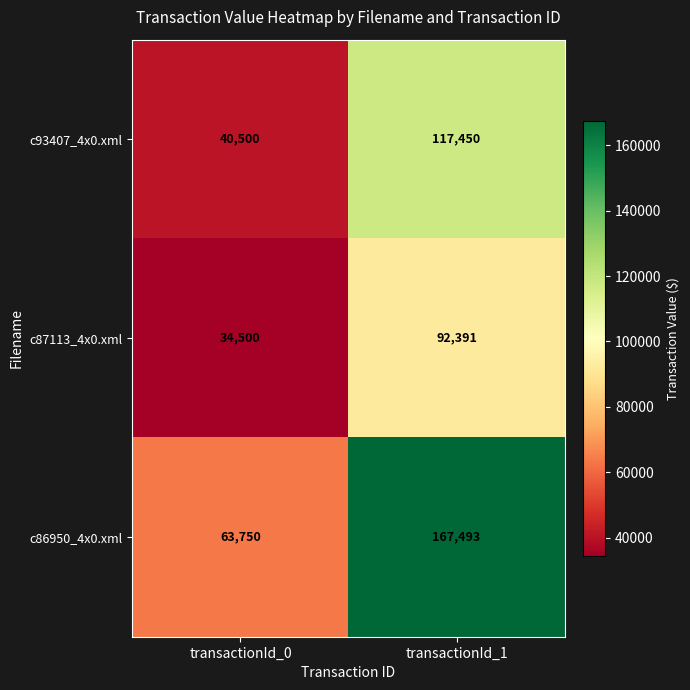

Which series has the largest total across all categories?

c86950_4x0.xml